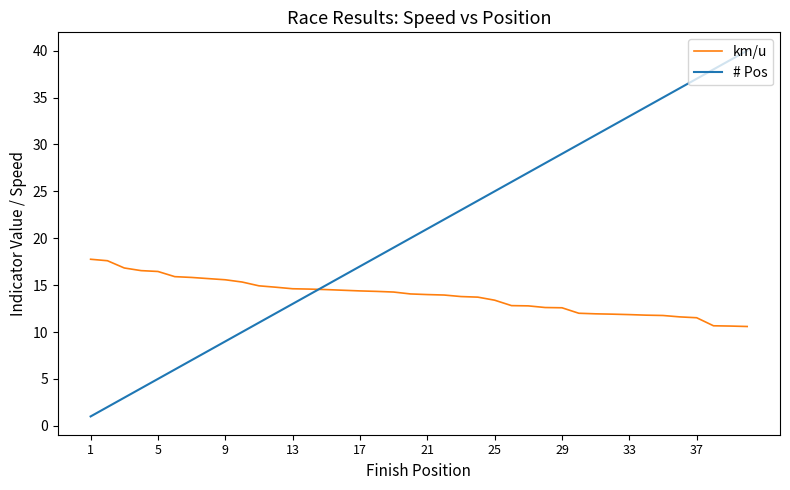

What is the greatest value displayed?

40.0